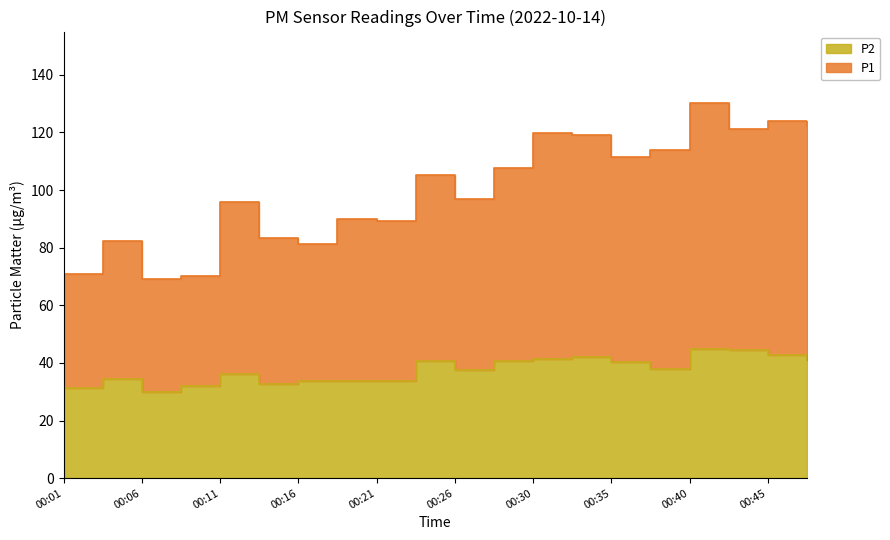

What are all the series names shown in the legend?

P1, P2